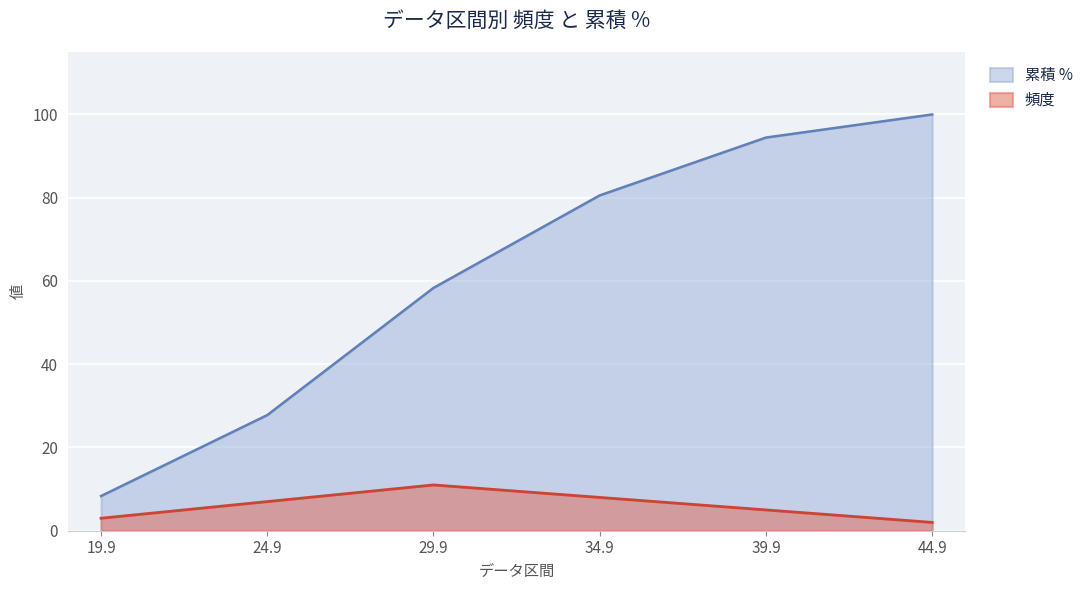

What is the difference between the highest and lowest values at 19.9?

5.3